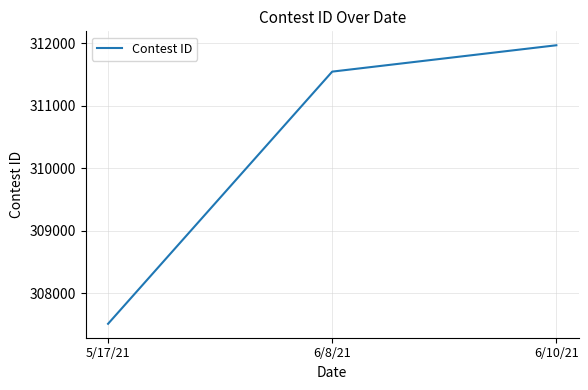

What is the difference between the maximum and minimum values?

4459